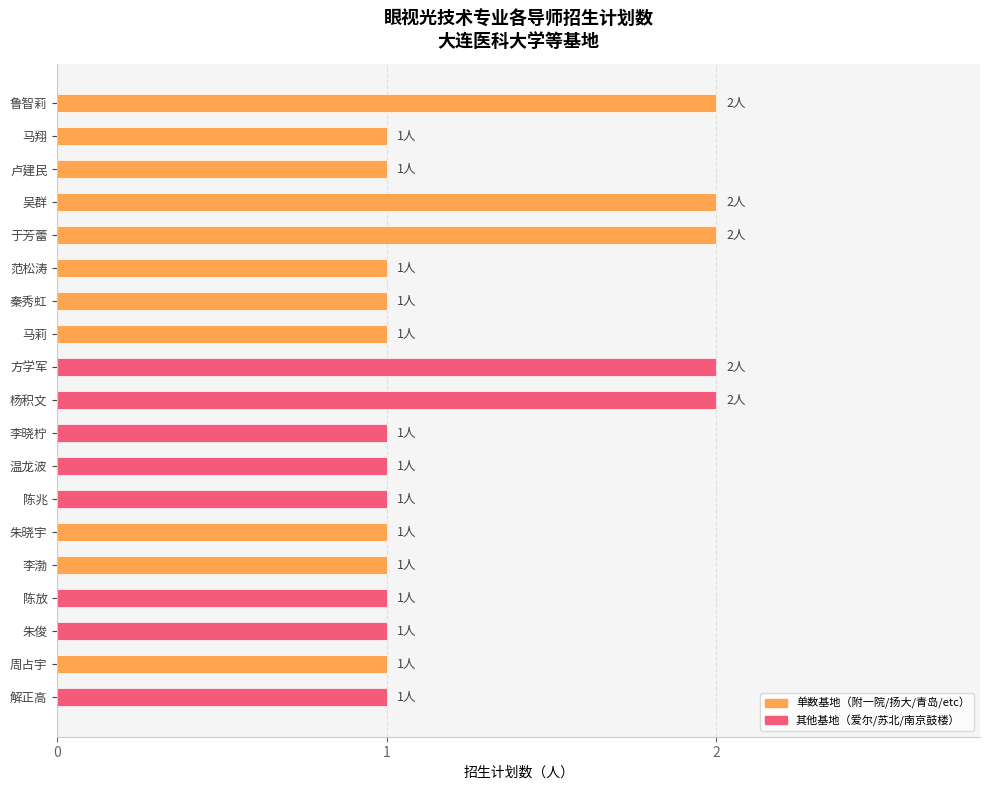

What position from the bottom is 陈放?

4